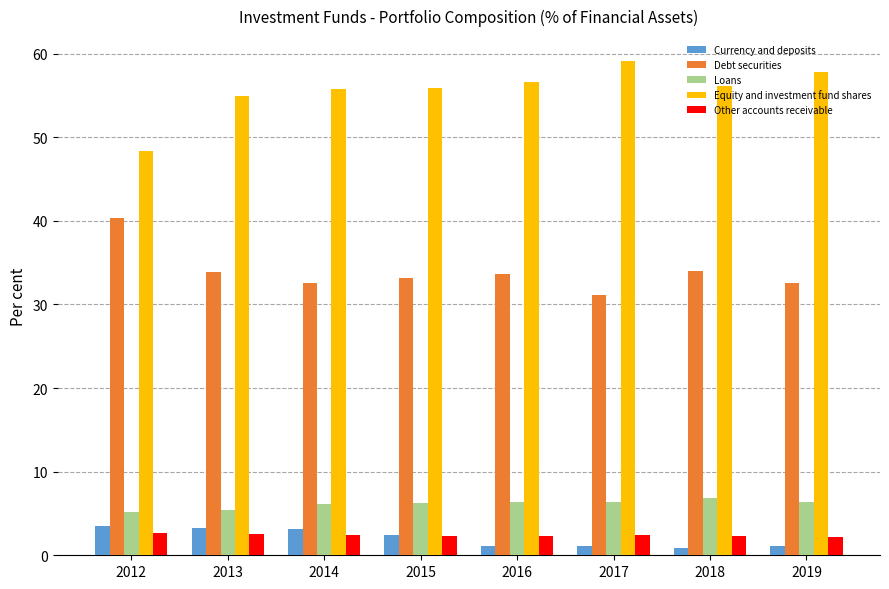

What is the sum of the Currency and deposits values at 2012 and 2013?

6.8